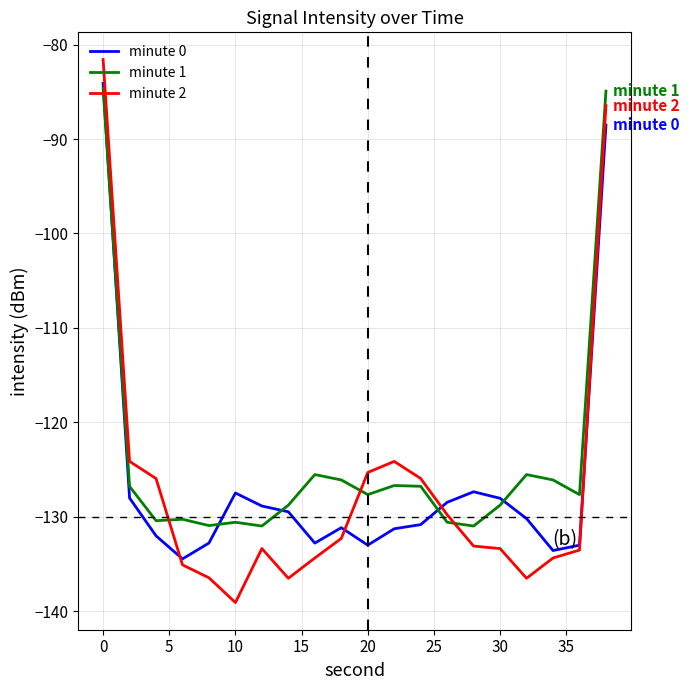

How many intersections are there between minute 2 and minute 1?

3